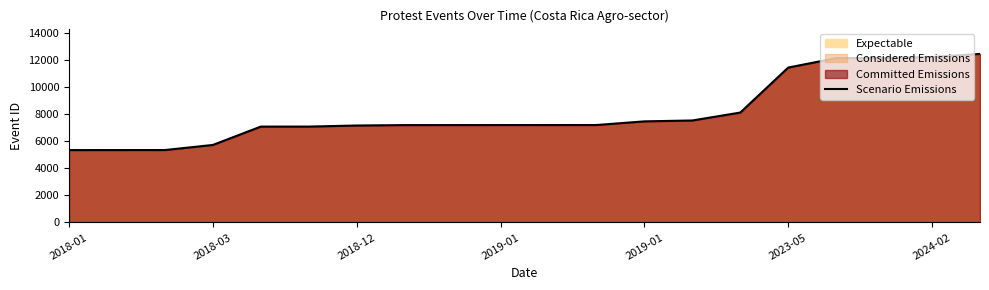

Does the chart display data point markers on the line(s)?

No